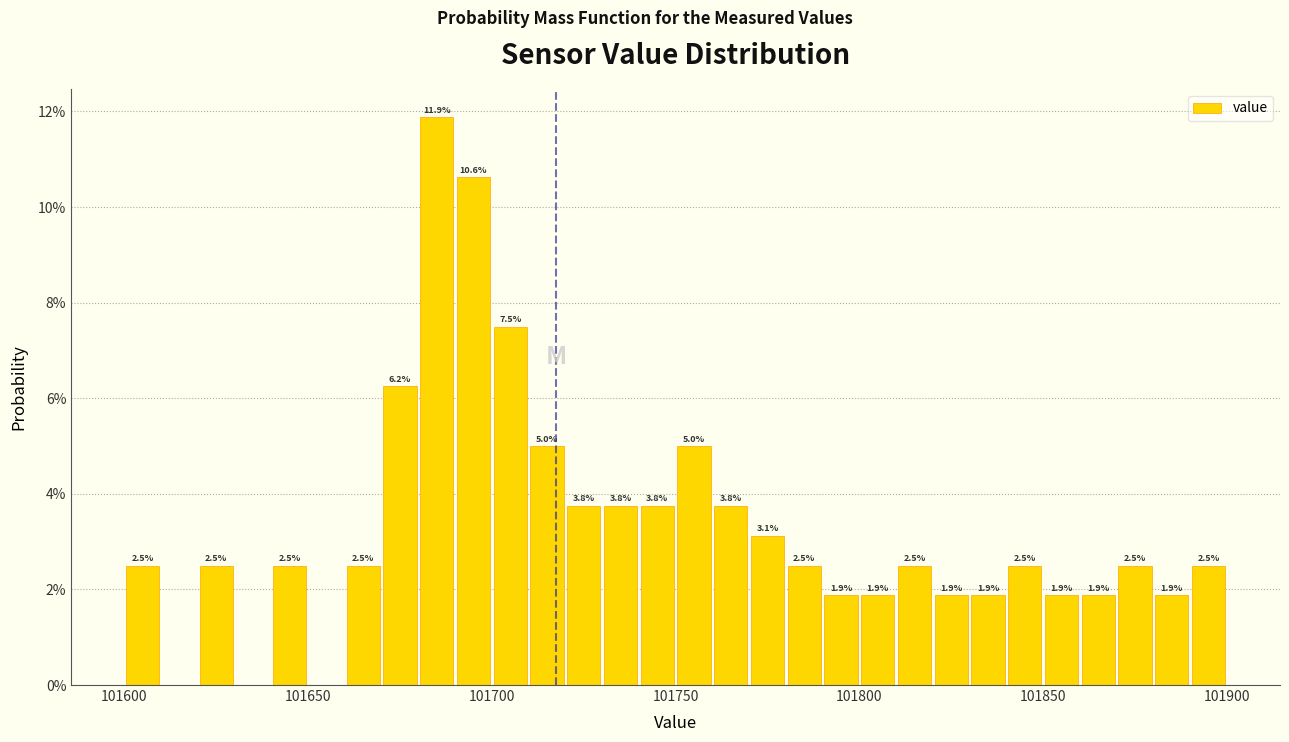

Around what value on the x-axis is the tallest bar? Give the approximate position of its centre, as read against the axis.

101685